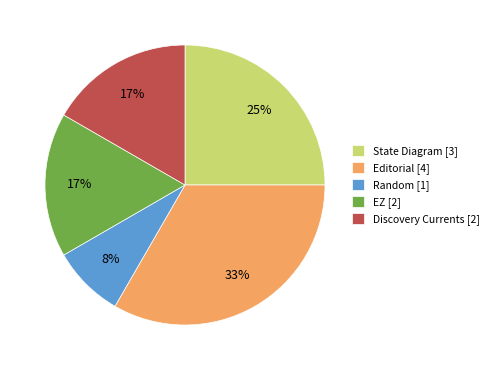

To the nearest percent, what portion does Random represent?

8%